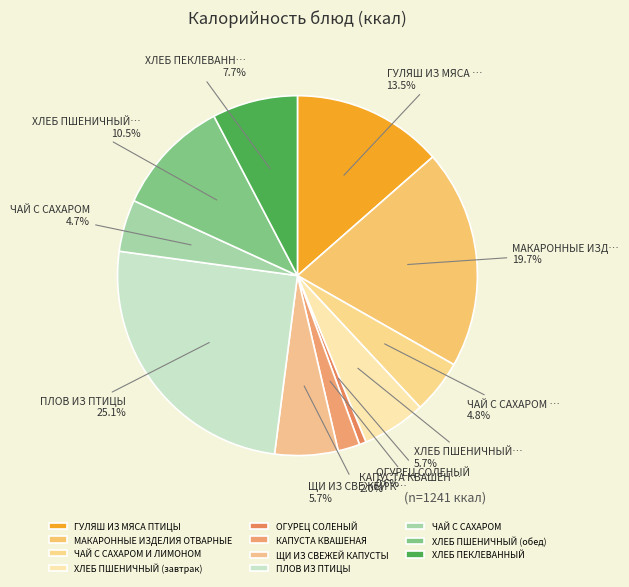

How much of the chart is everything except ОГУРЕЦ СОЛЕНЫЙ?

99.4%